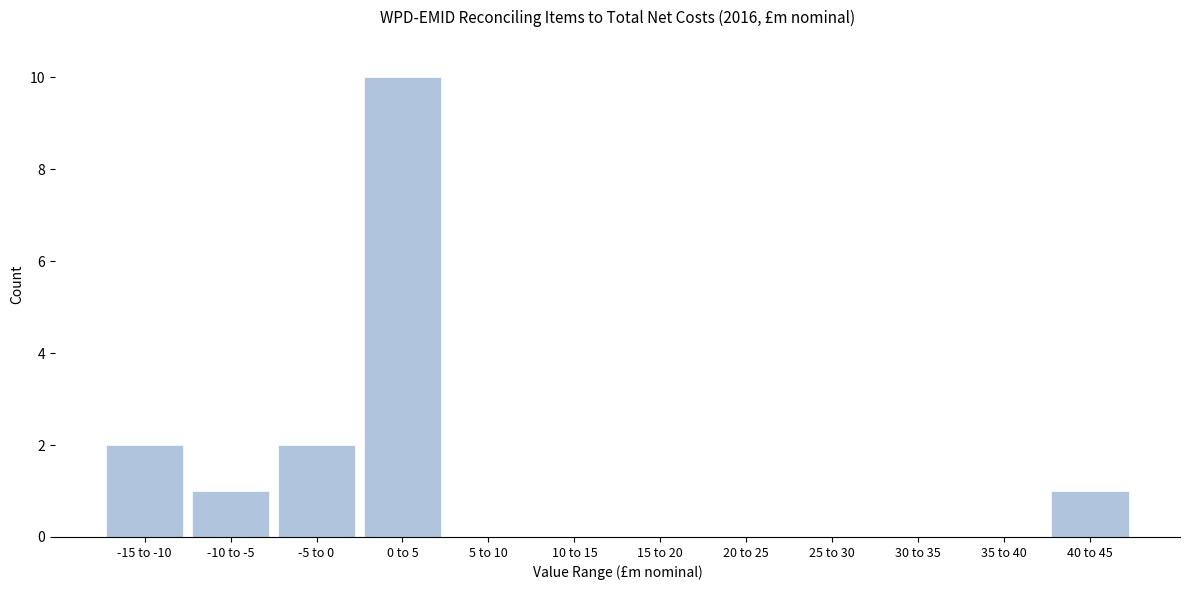

Reading left to right, extract all data points from this chart.

-15 to -10=2	-10 to -5=1	-5 to 0=2	0 to 5=10	5 to 10=0	10 to 15=0	15 to 20=0	20 to 25=0	25 to 30=0	30 to 35=0	35 to 40=0	40 to 45=1